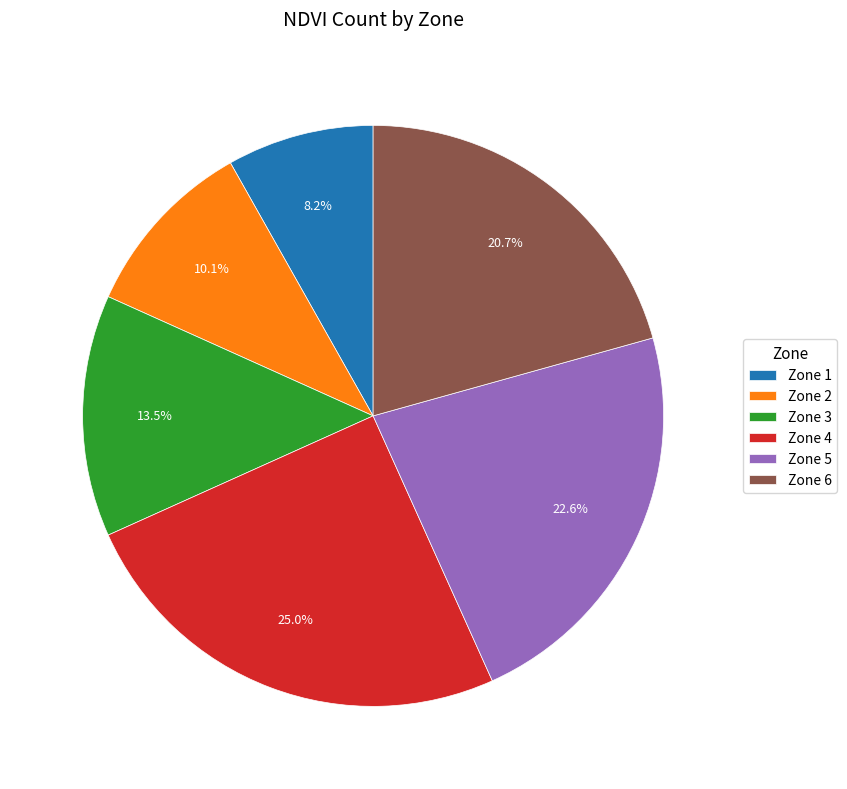

What is the smallest slice in the pie chart?

Zone 1